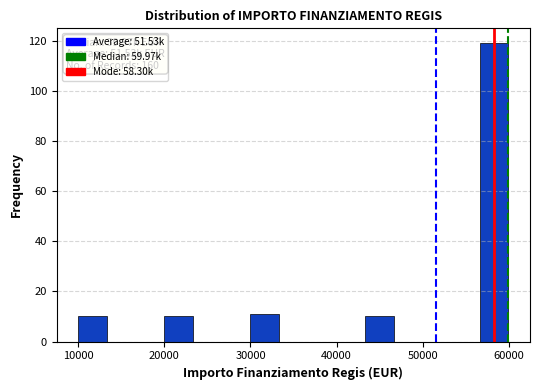

Around what value on the x-axis is the tallest bar? Give the approximate position of its centre, as read against the axis.

58000